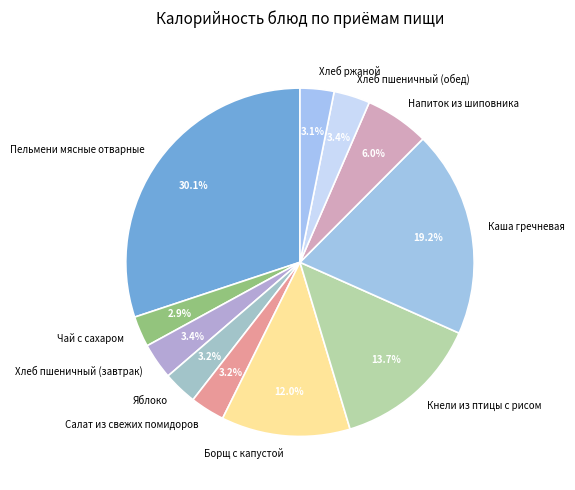

Approximately how many times larger is the value at Хлеб пшеничный (обед) compared to Напиток из шиповника?

0.6